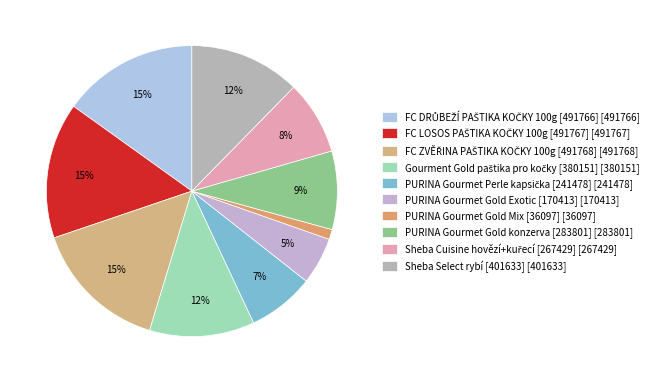

Is there a majority slice in this chart?

No